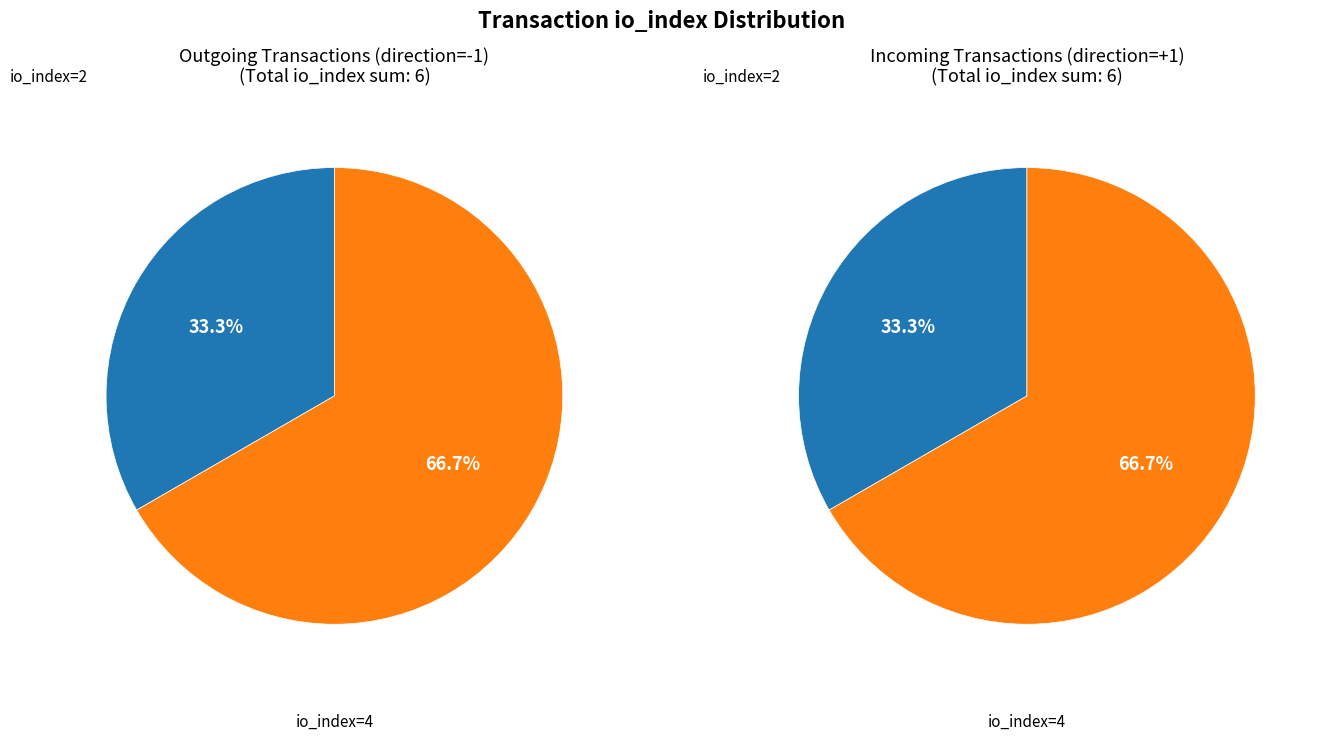

Combined, do 0 and 1 account for over 50%?

Yes